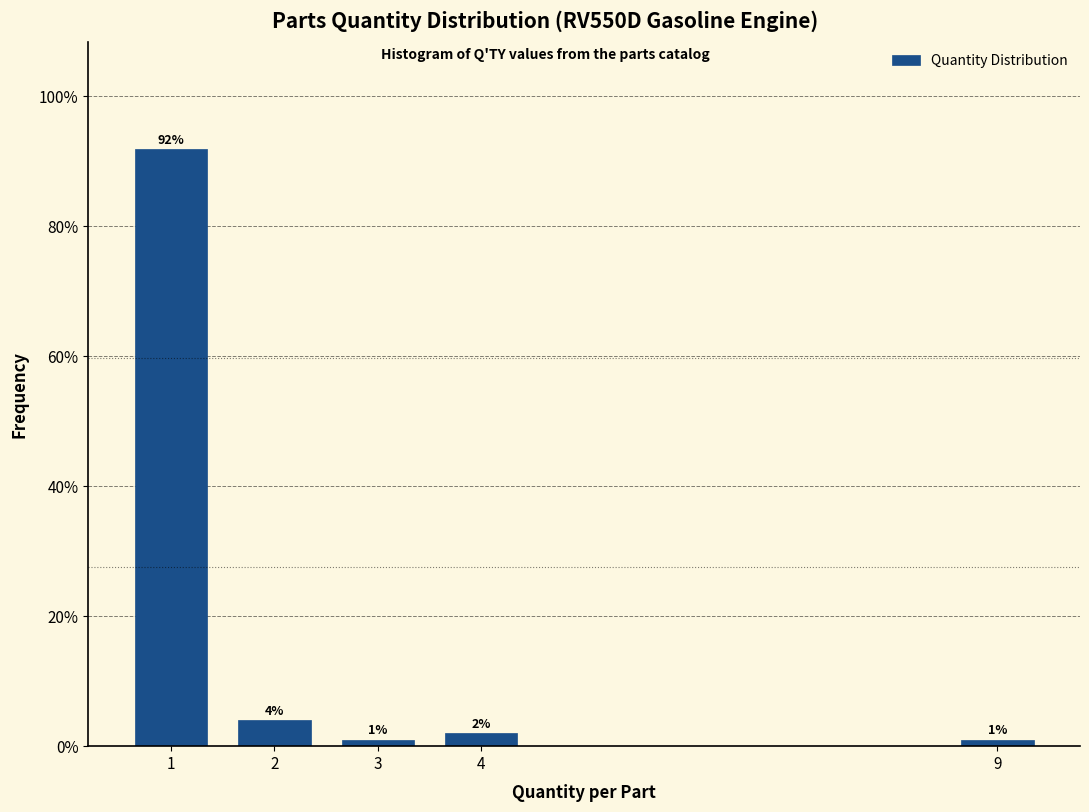

What is the change in value from 4 to 9?

-1.0